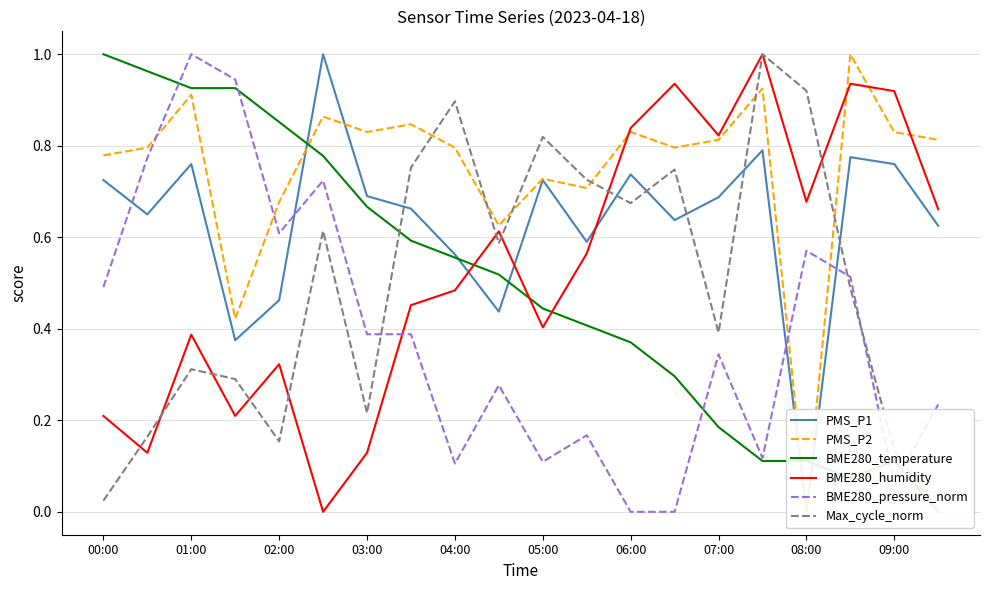

What is the difference between the maximum and minimum values in the BME280_humidity series?

1.0